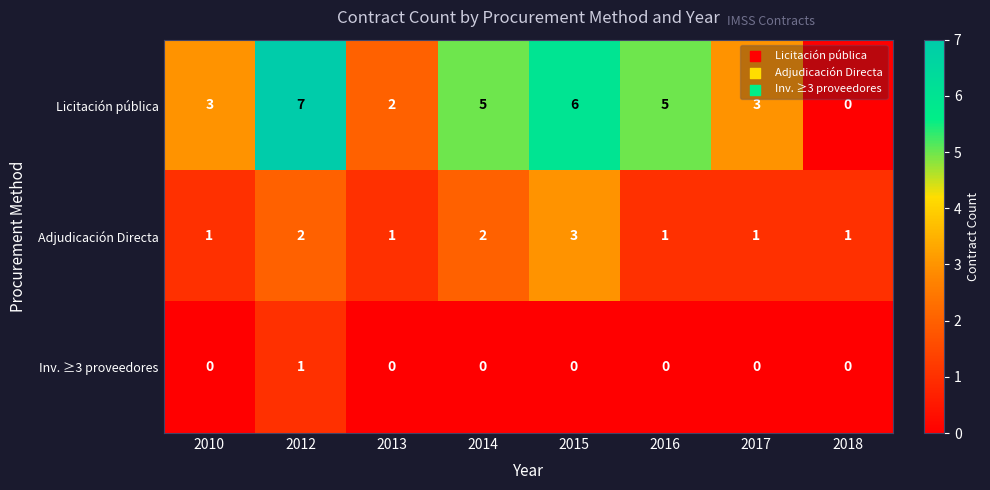

At how many categories does at least one series exceed 4?

4